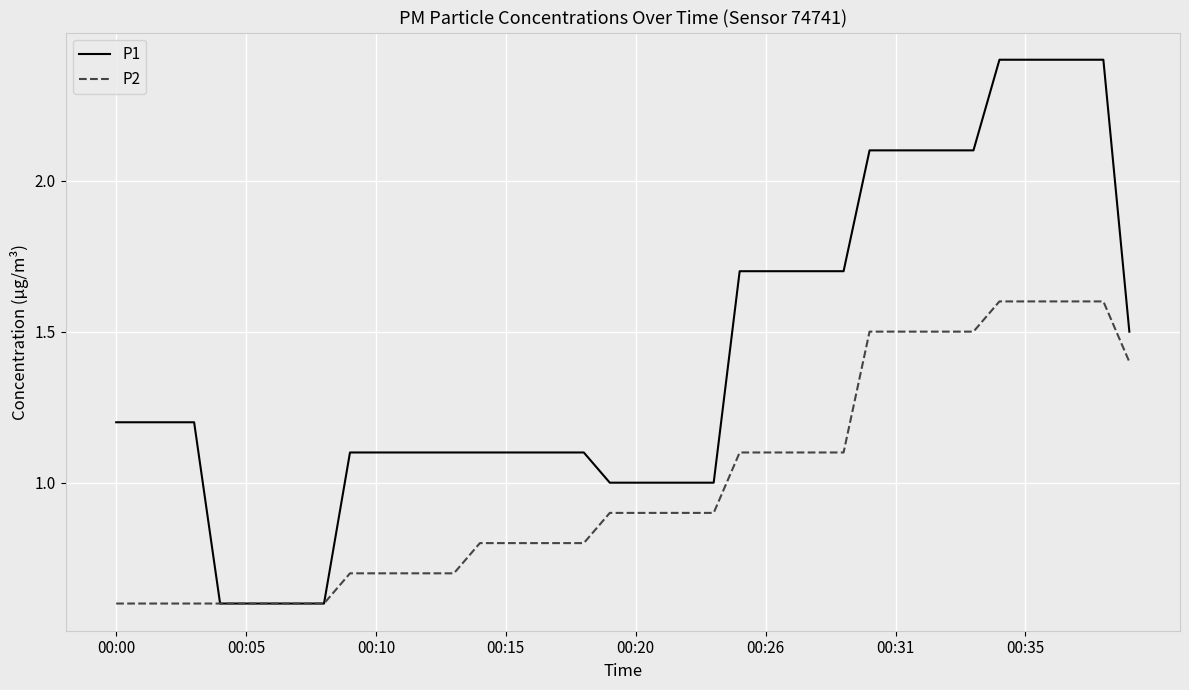

What is the greatest value displayed?

2.4